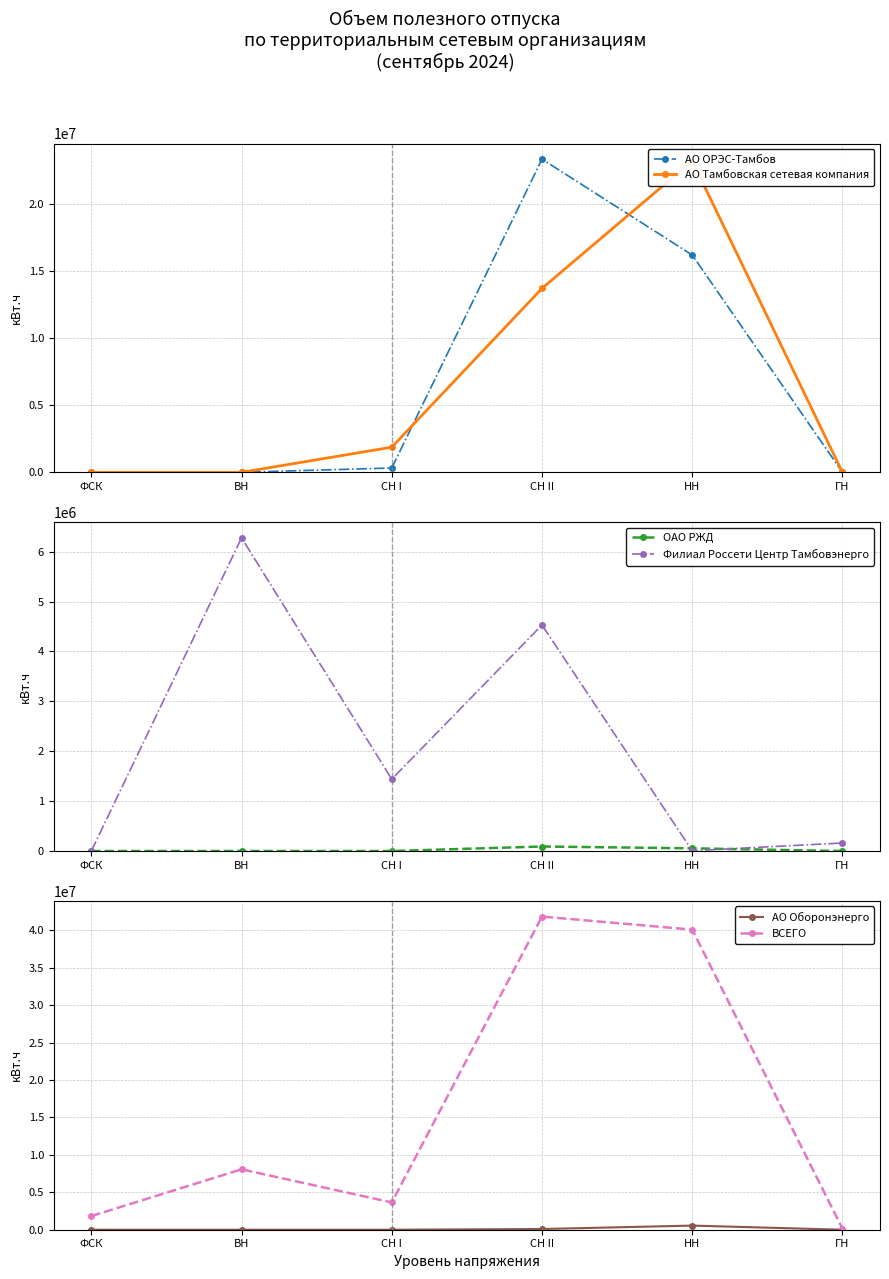

Is the value of АО Тамбовская сетевая компания at СН I greater than the value of АО ОРЭС-Тамбов at ВН?

Yes